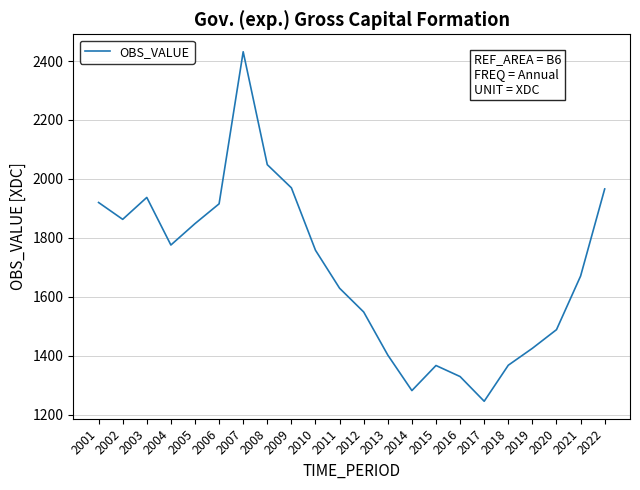

What is the difference between the values at 2020 and 2018?

120.7